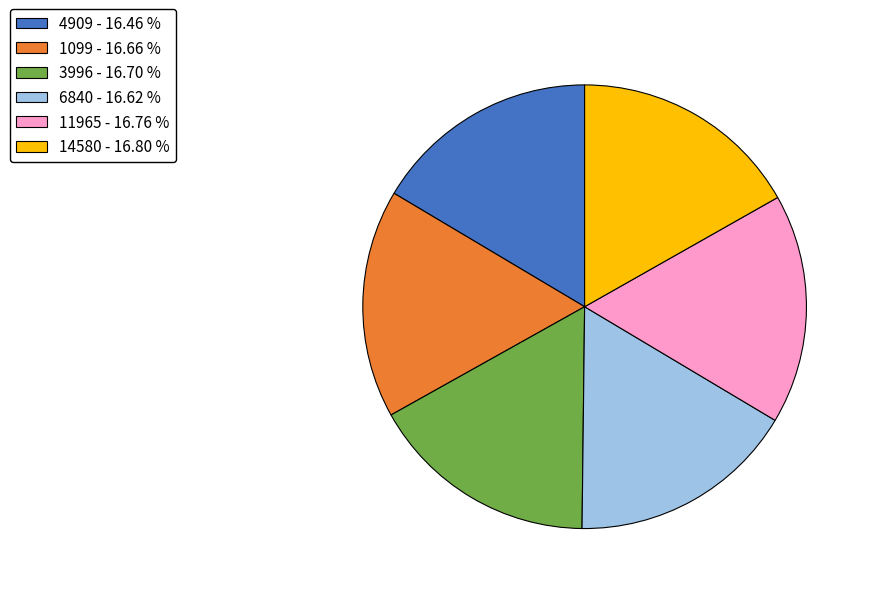

Does 6840 - 16.62 % represent more than half of the total?

No